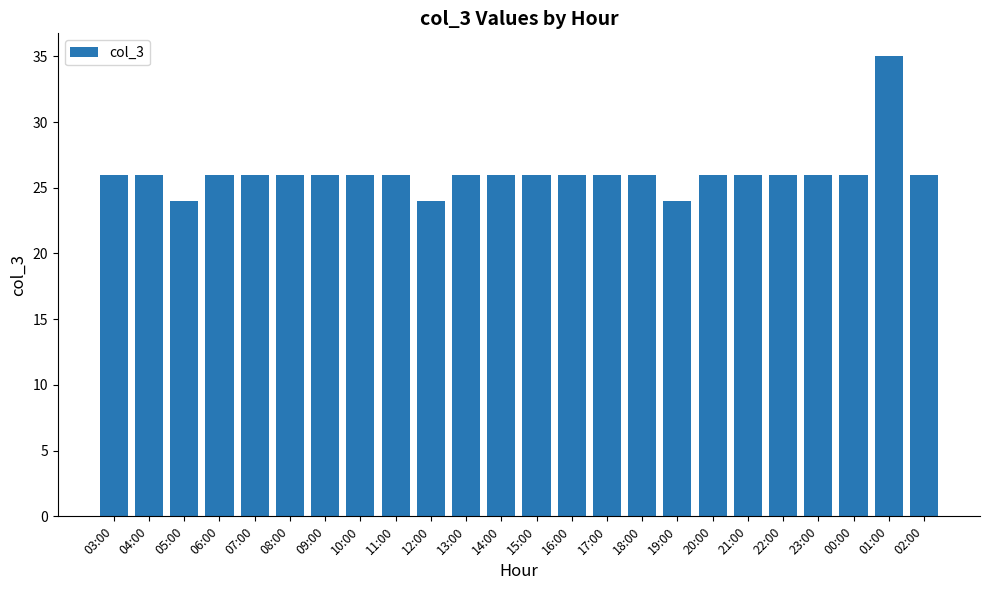

What is the label of the 9th bar from the right?

18:00